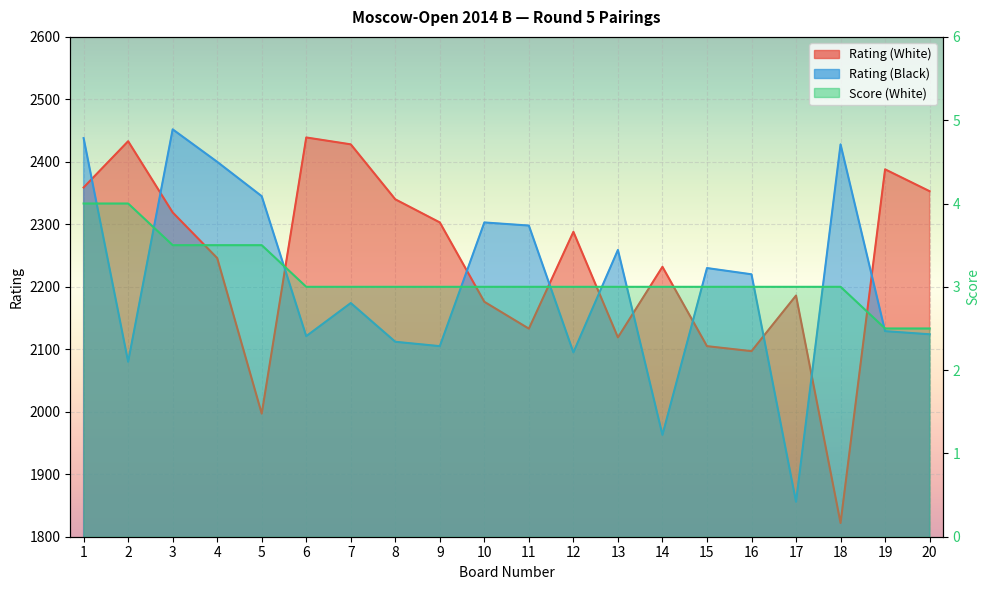

What is the total value across all series at 13?

4381.0